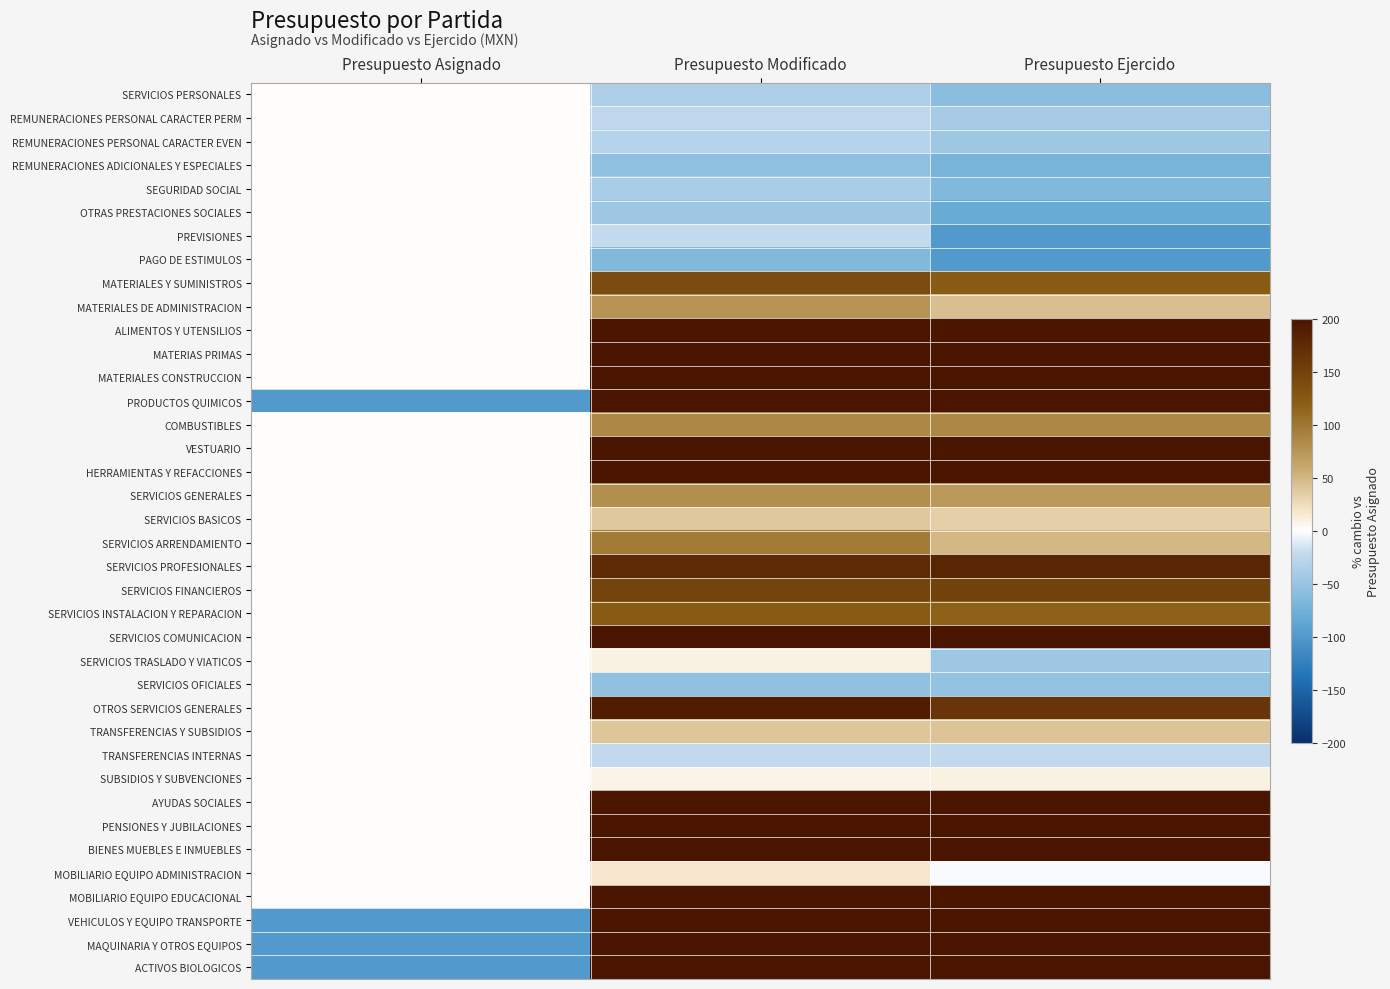

Count the number of categories in the chart.

3